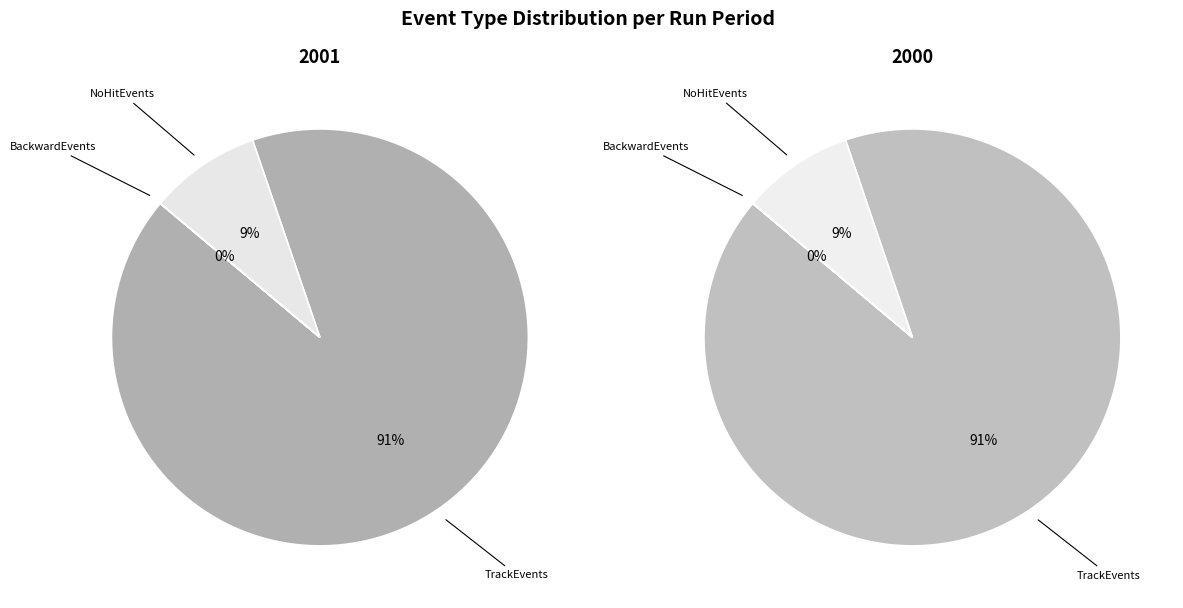

Is the sum of 0 and 6 greater than half?

No